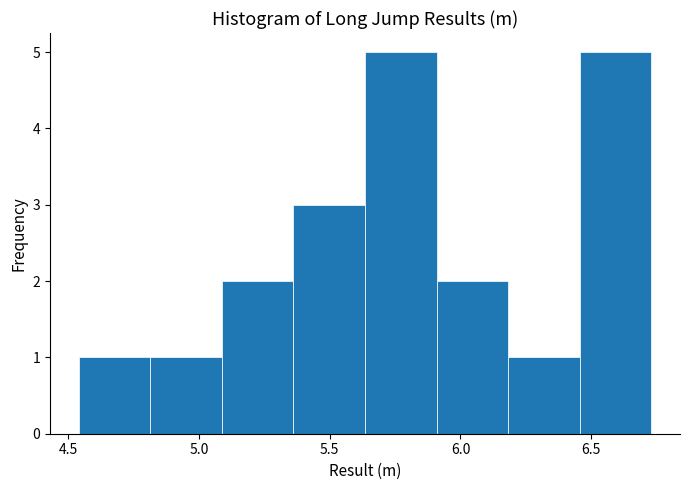

Reading left to right, list every bar in this chart as the range it spans on the x-axis followed by its height. Neither the bar edges nor the heights are printed on the chart, so give them approximately, as read against the axes.

4.55 to 4.80: 1
4.80 to 5.10: 1
5.10 to 5.35: 2
5.35 to 5.65: 3
5.65 to 5.90: 5
5.90 to 6.20: 2
6.20 to 6.45: 1
6.45 to 6.75: 5